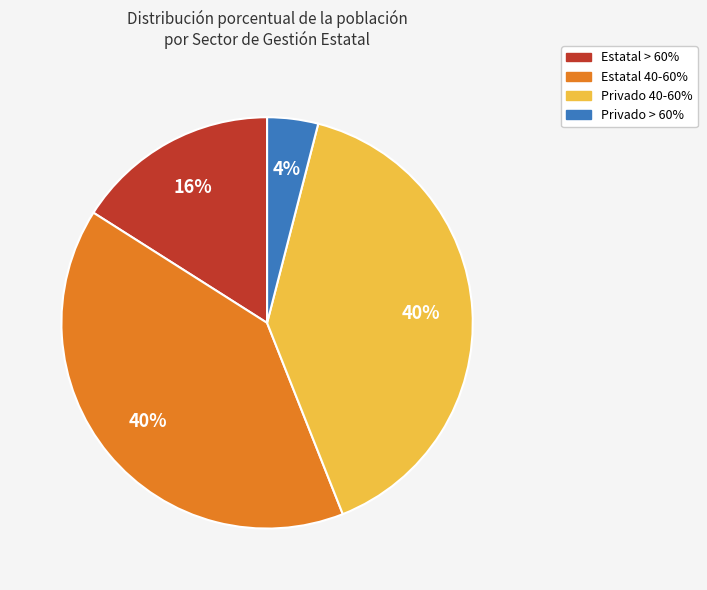

To the nearest percent, what is the difference between the largest and smallest slice percentages?

36%